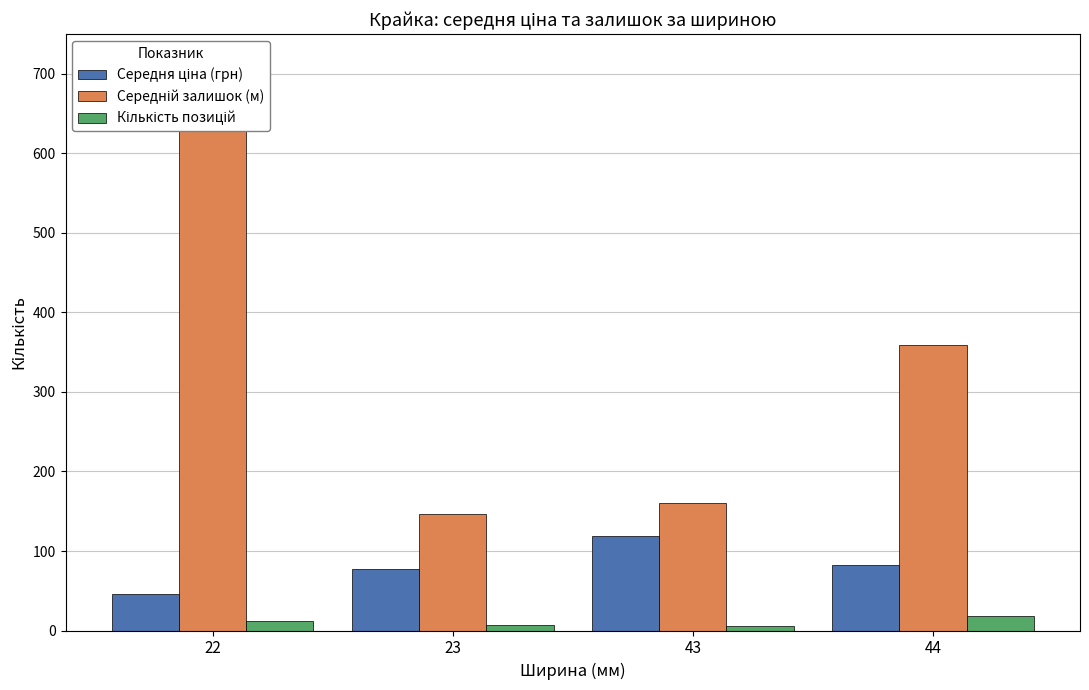

How many bars are there in each group?

3